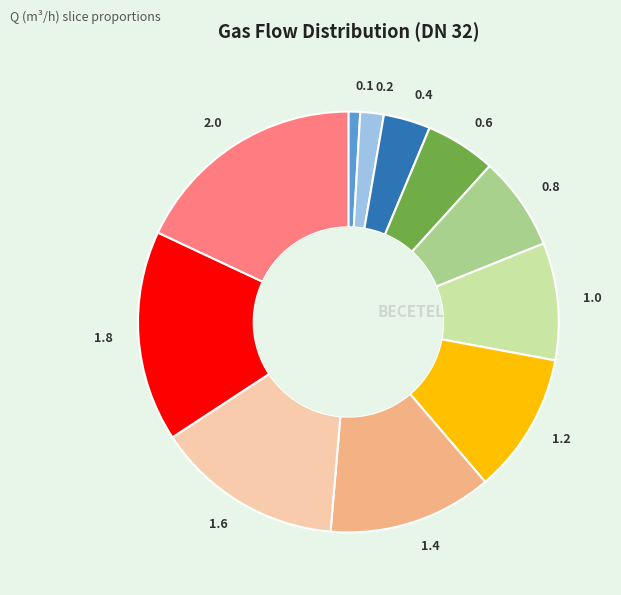

Is it true that 0.2 is 11% of the pie?

False